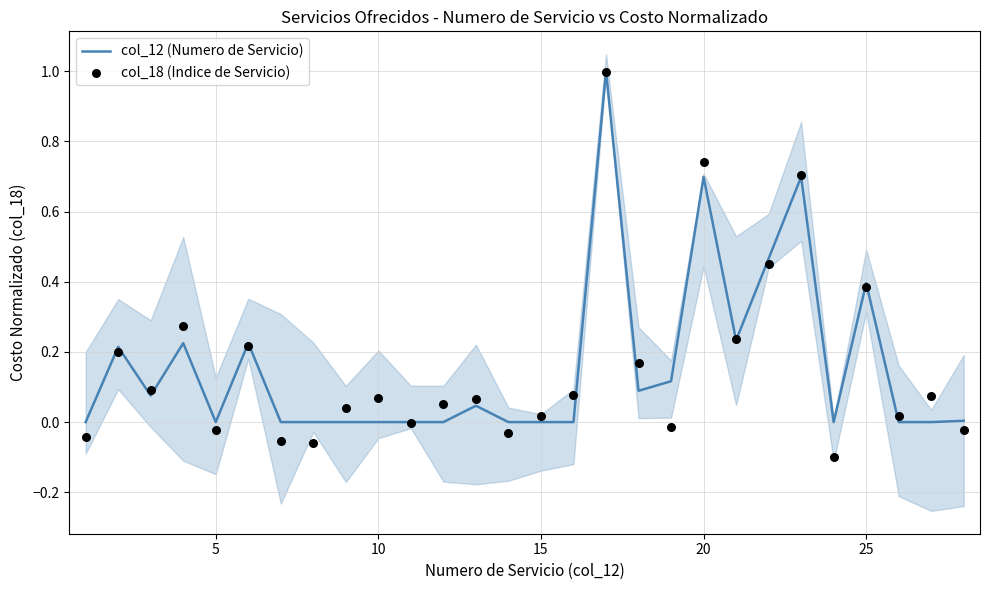

Which series reaches the maximum Y coordinate?

col_12 (Numero de Servicio)